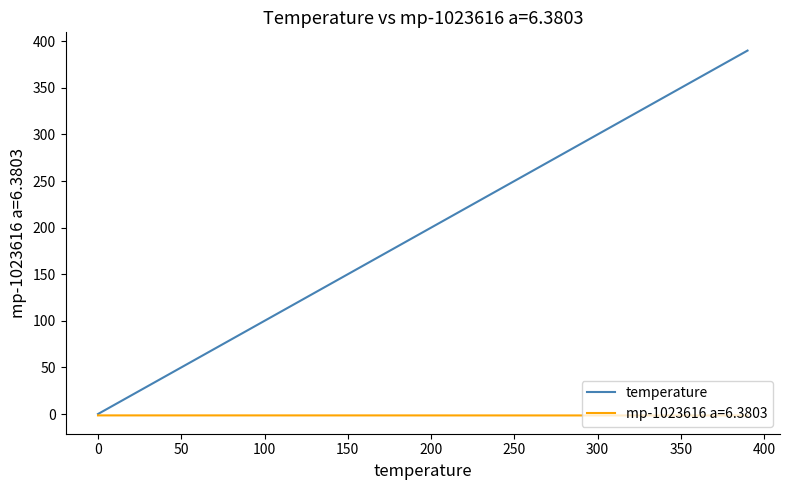

Which series has the widest spread of values?

temperature